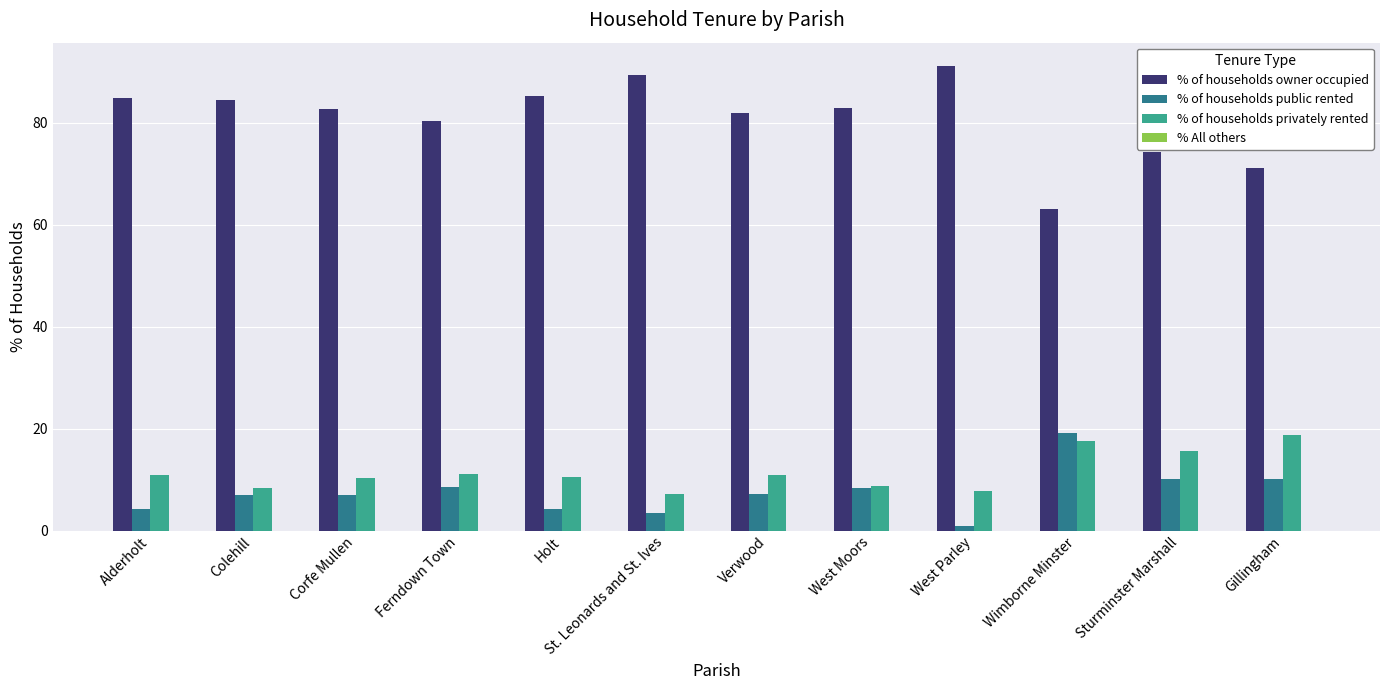

True or false: % of households privately rented has a value of 28.2 at Gillingham.

False